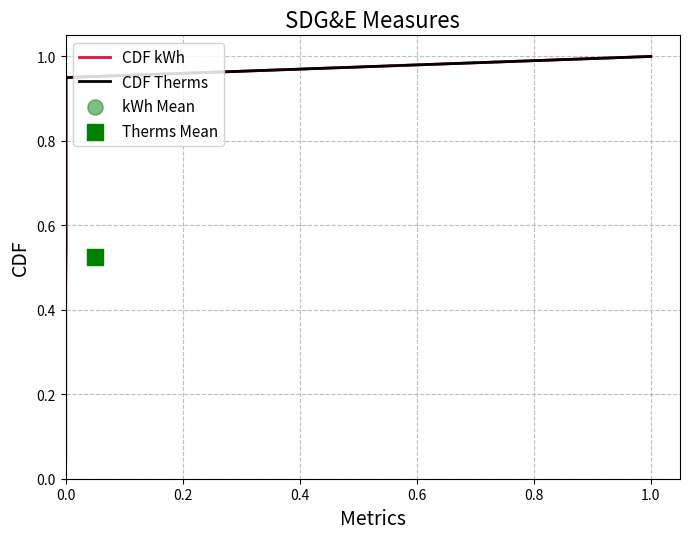

At how many categories does at least one series exceed 0?

20